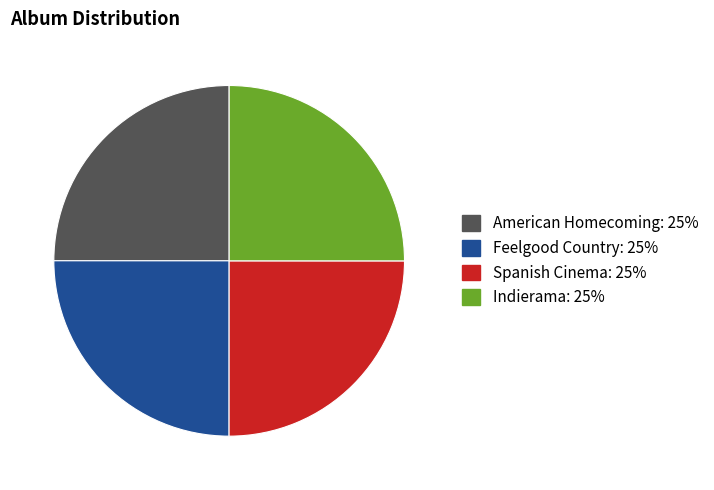

What is the ratio of the value at Indierama to the value at Feelgood Country?

1.0